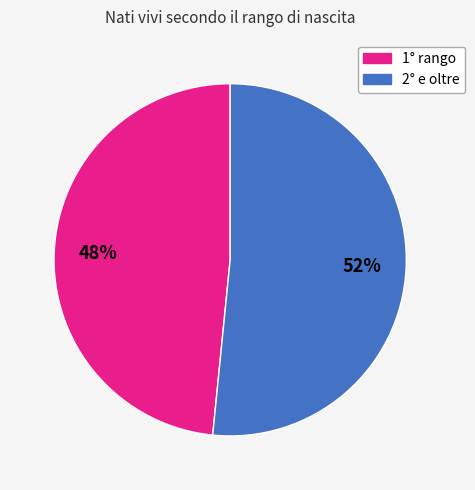

How many slices are in this pie chart?

2